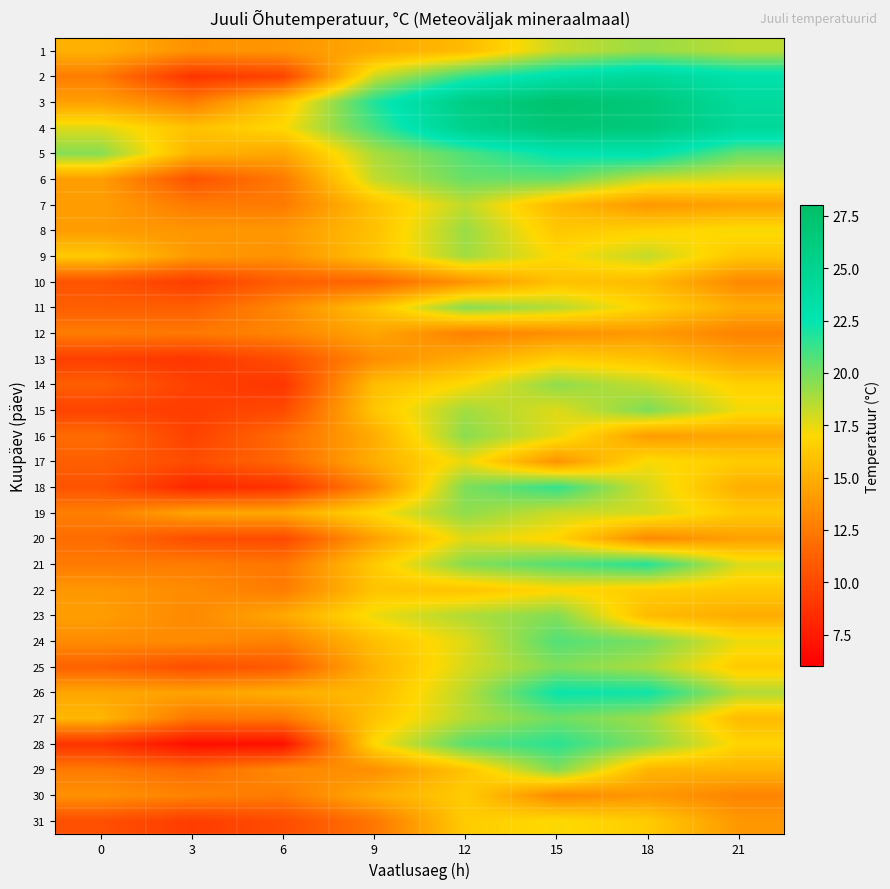

At which category is the sum across all series the highest?

15